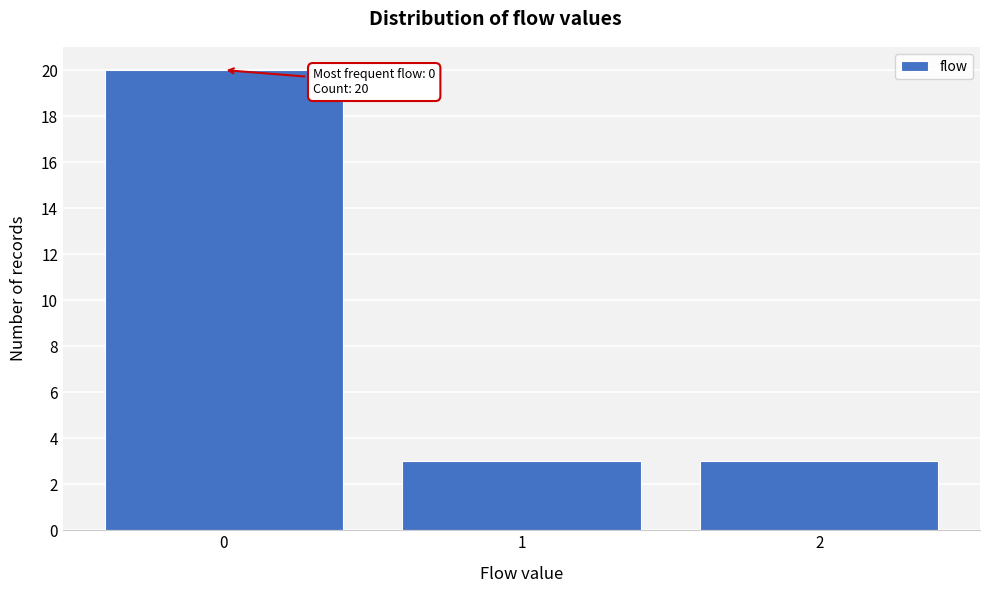

Reading left to right, extract all data points from this chart.

20	3	3